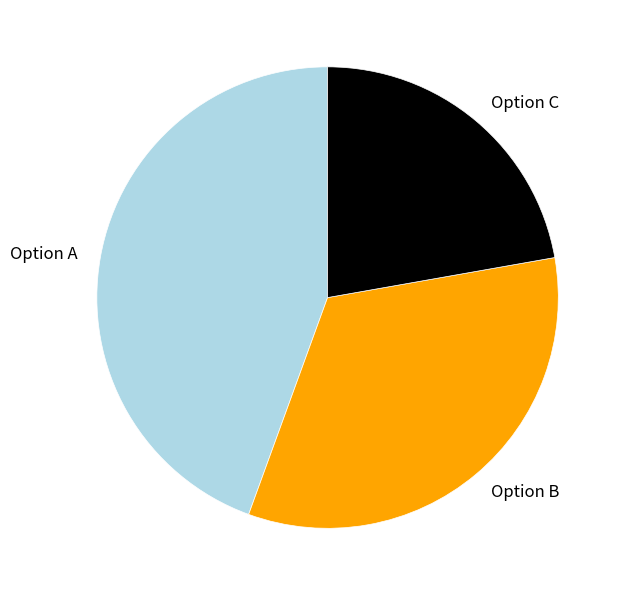

What is the largest slice in the pie chart?

Option A